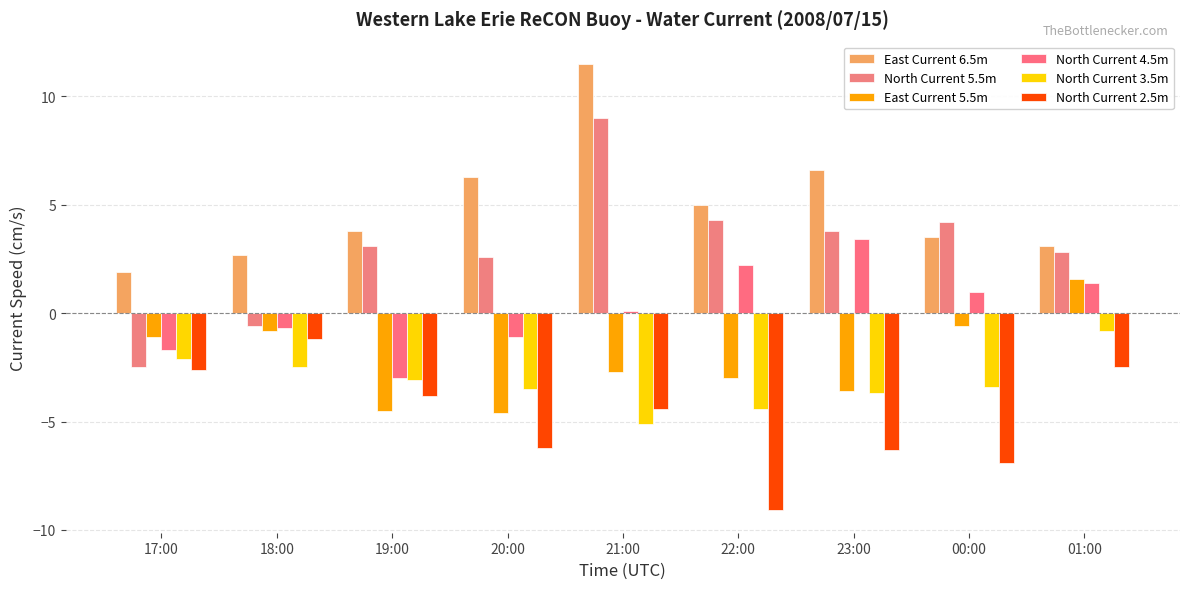

Reading left to right, what are all the values shown in this chart?

East Current 6.5m: 1.9	2.7	3.8	6.3	11.5	5.0	6.6	3.5	3.1
North Current 5.5m: -2.5	-0.6	3.1	2.6	9.0	4.3	3.8	4.2	2.8
East Current 5.5m: -1.1	-0.8	-4.5	-4.6	-2.7	-3.0	-3.6	-0.6	1.6
North Current 4.5m: -1.7	-0.7	-3.0	-1.1	0.1	2.2	3.4	1.0	1.4
North Current 3.5m: -2.1	-2.5	-3.1	-3.5	-5.1	-4.4	-3.7	-3.4	-0.8
North Current 2.5m: -2.6	-1.2	-3.8	-6.2	-4.4	-9.1	-6.3	-6.9	-2.5